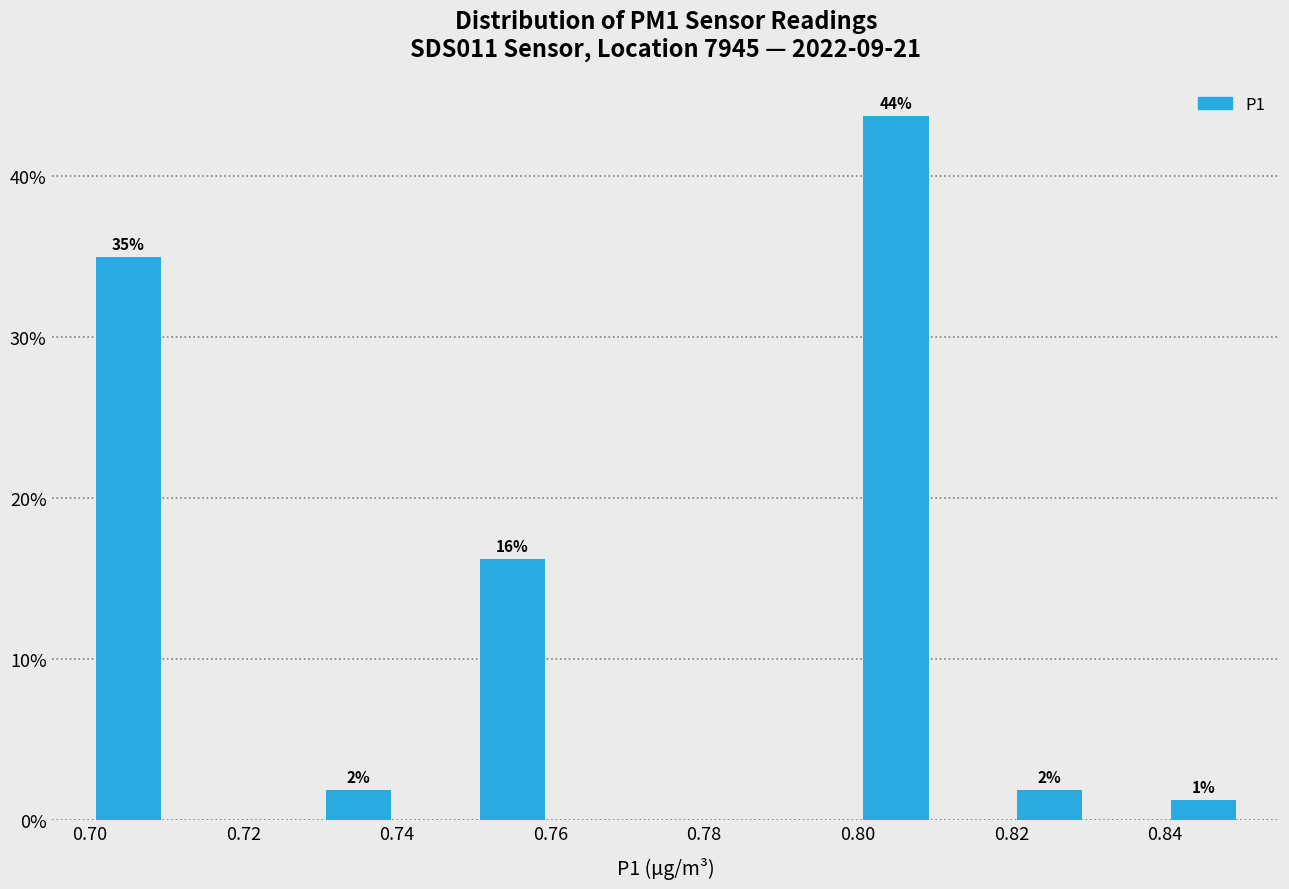

Which range on the x-axis has the tallest bar?

0.80 to 0.81